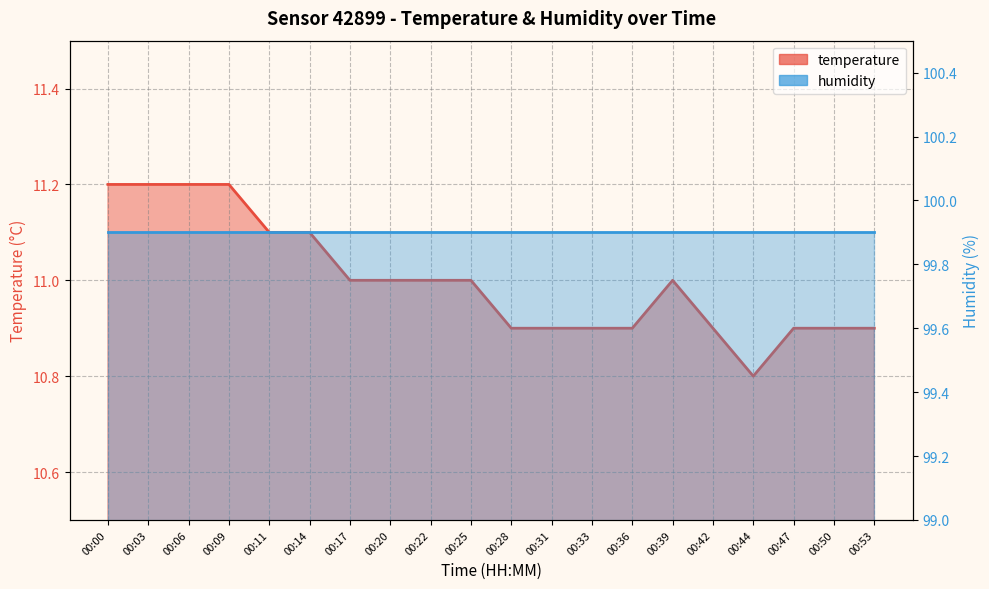

List the labels in order of value, smallest first.

00:44, 00:28, 00:31, 00:33, 00:36, 00:42, 00:47, 00:50, 00:53, 00:17, 00:20, 00:22, 00:25, 00:39, 00:11, 00:14, 00:00, 00:03, 00:06, 00:09